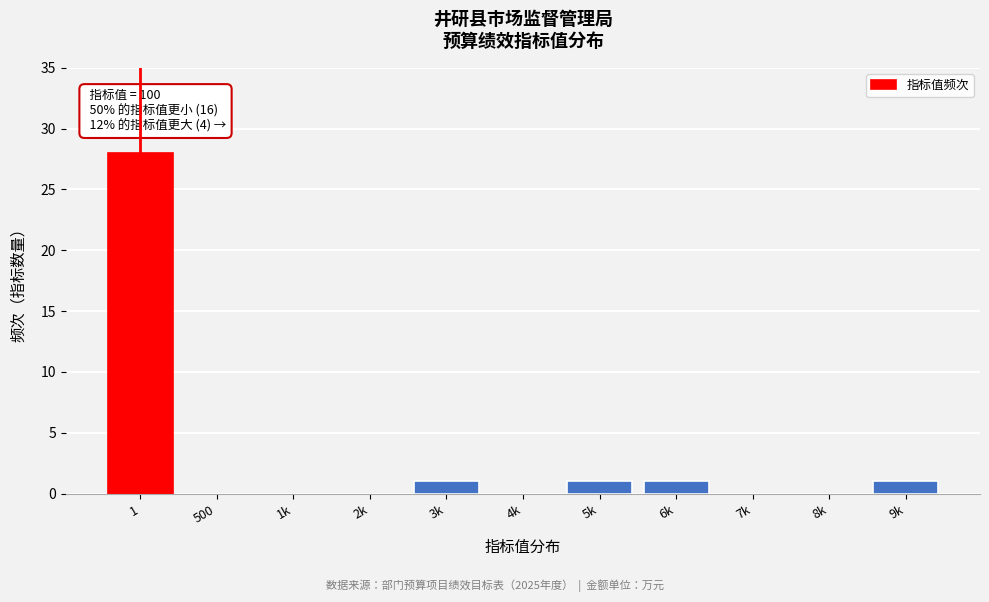

Reading right to left, extract all data points from this chart.

9k=1	8k=0	7k=0	6k=1	5k=1	4k=0	3k=1	2k=0	1k=0	500=0	1=28